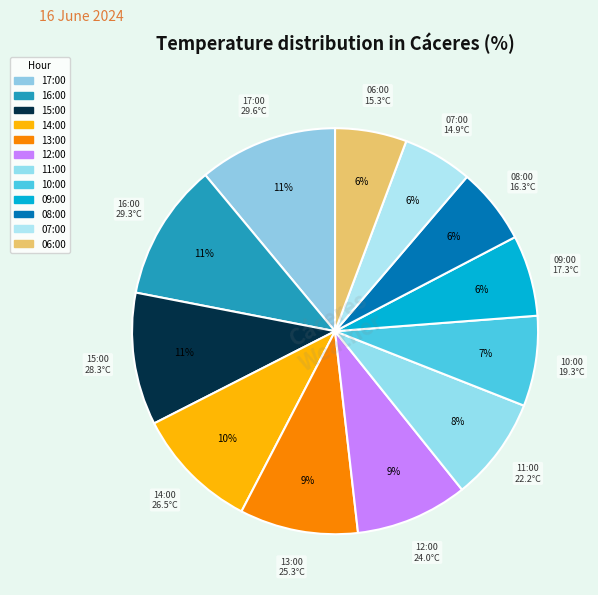

Combined, do 13:00 and 16:00 account for over 50%?

No